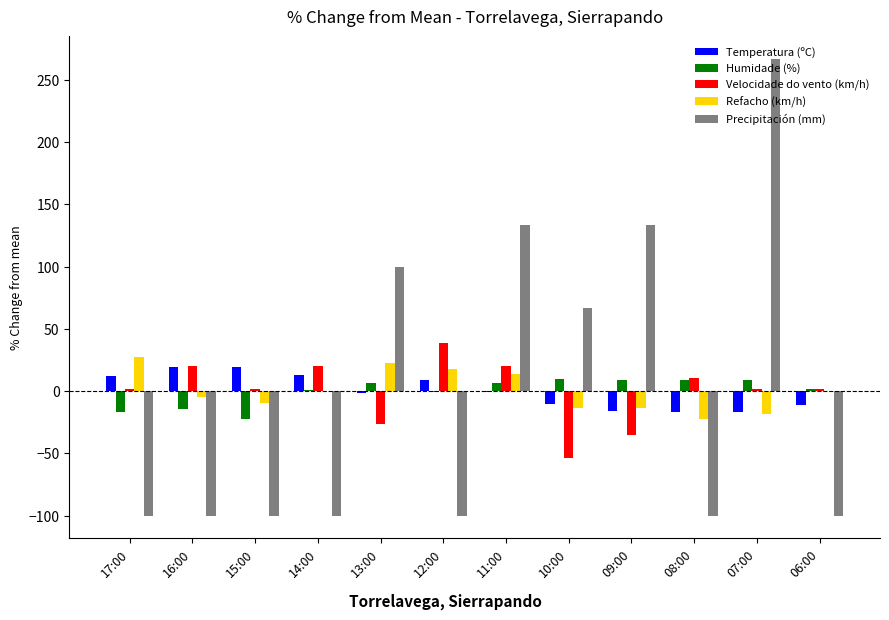

Are the bars horizontal?

No